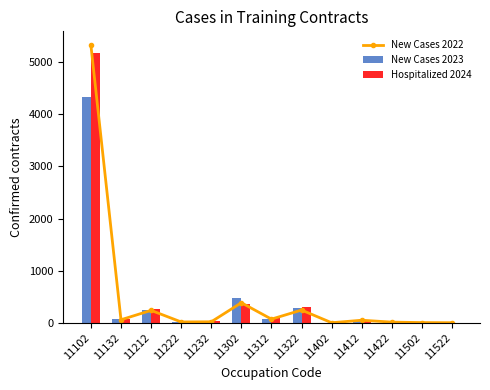

True or false: New Cases (Deutschland 2023) has a value of 3 at 11502.

True